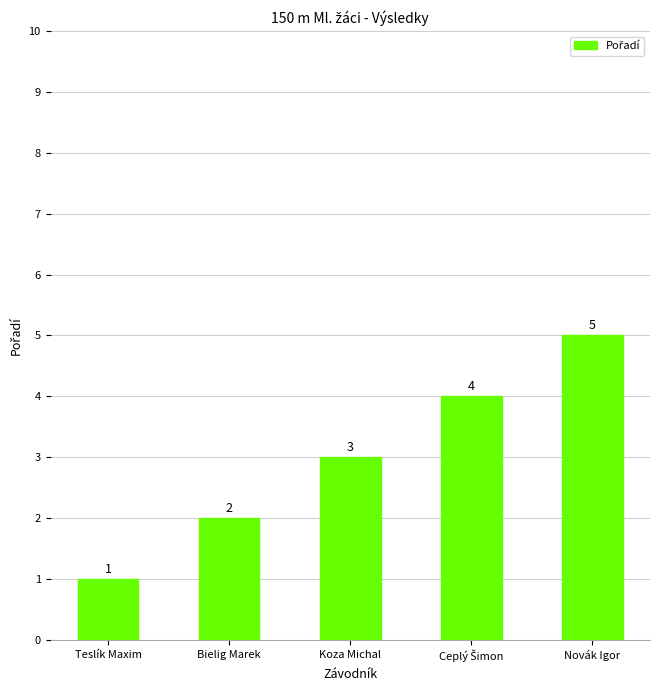

Does the chart contain any negative values?

No